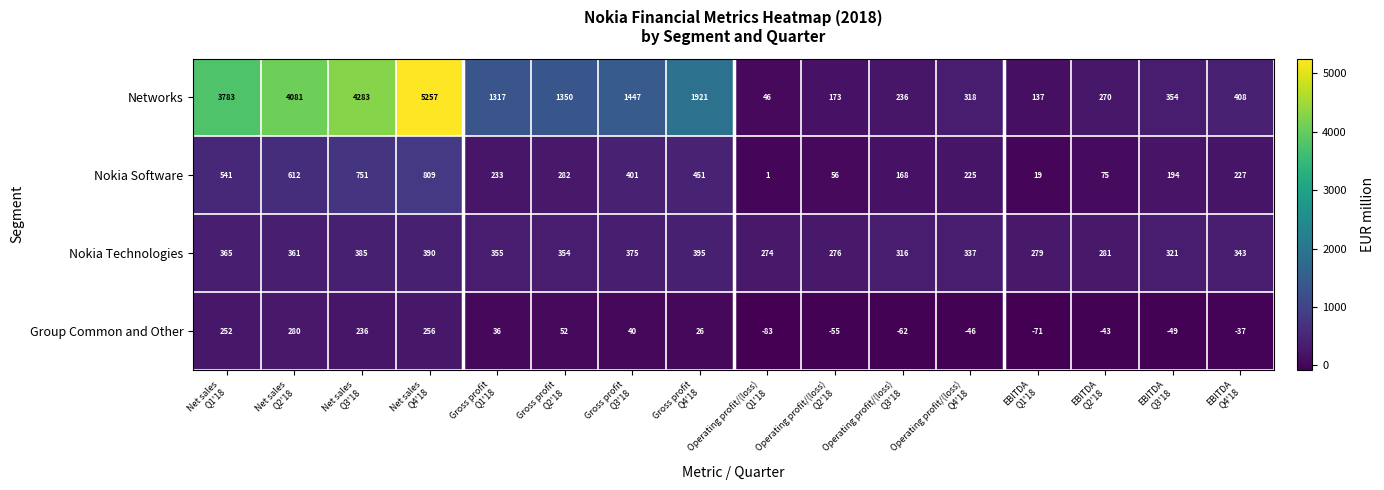

Which series has the widest spread of values?

Networks